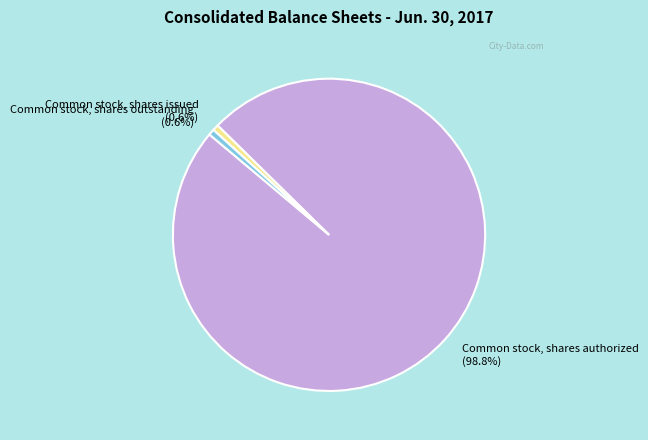

Approximately how many times larger is the value at Common stock, shares issued compared to Common stock, shares outstanding?

1.0